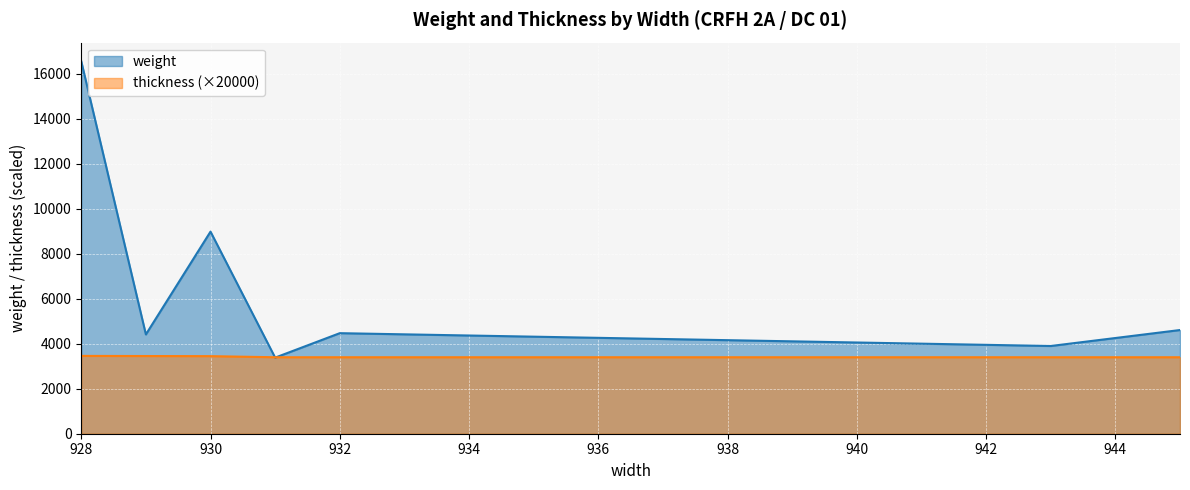

What are all the series names shown in the legend?

weight, thickness (×20000)